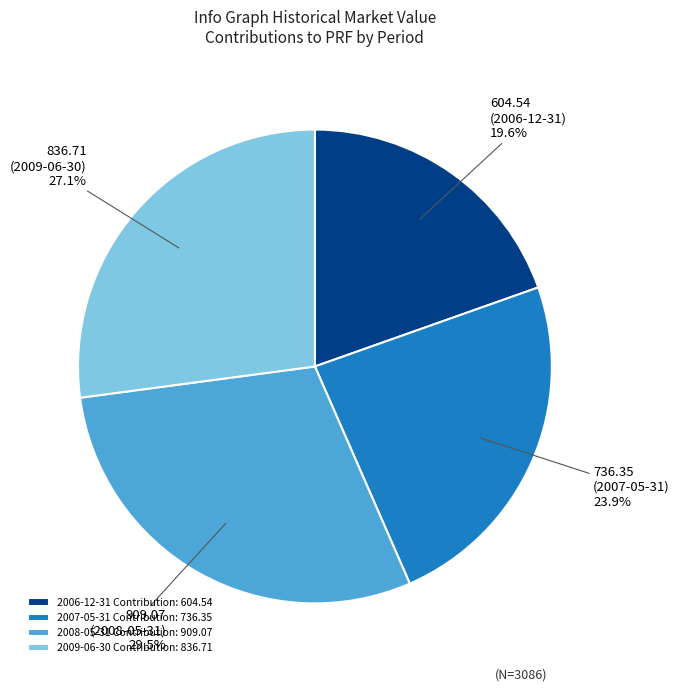

Approximately how many times larger is the value at 2008-05-31 Contribution: 909.07 compared to 2009-06-30 Contribution: 836.71?

1.1